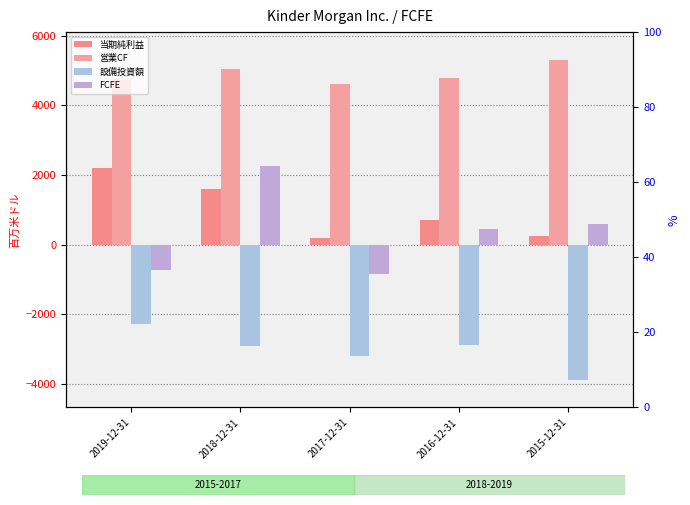

What is the sum of the FCFE values at 2016-12-31 and 2017-12-31?

-398